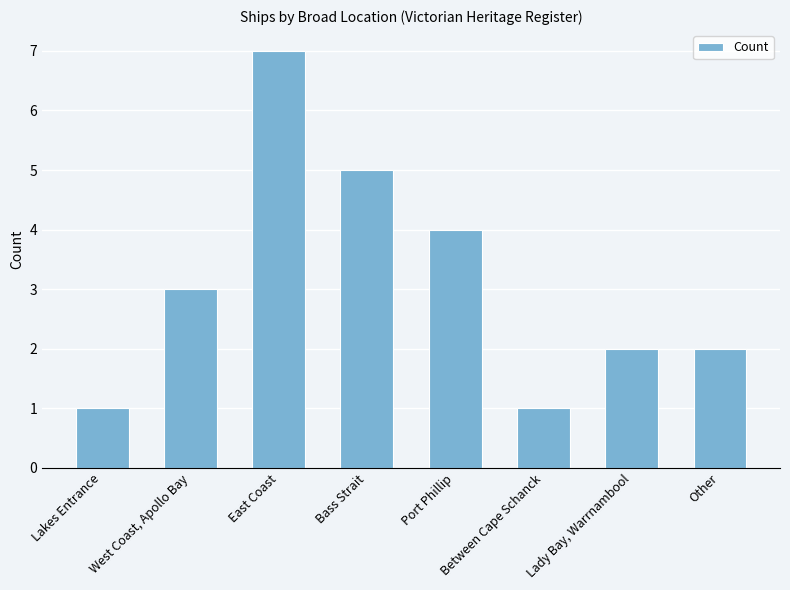

What is the difference between the second highest and second lowest values?

4